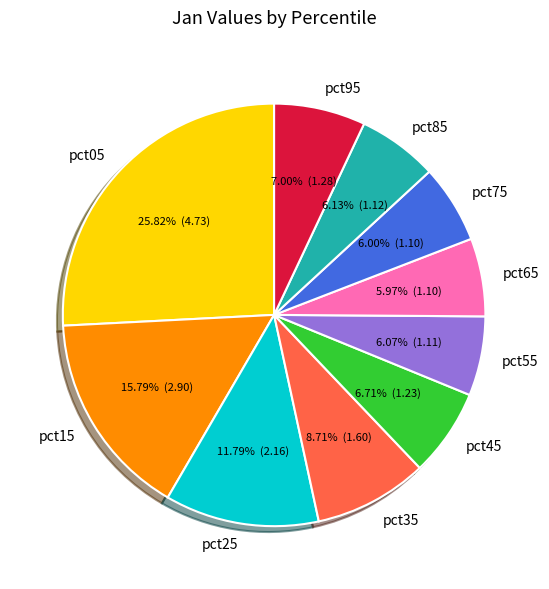

To the nearest percent, what portion does pct15 represent?

16%